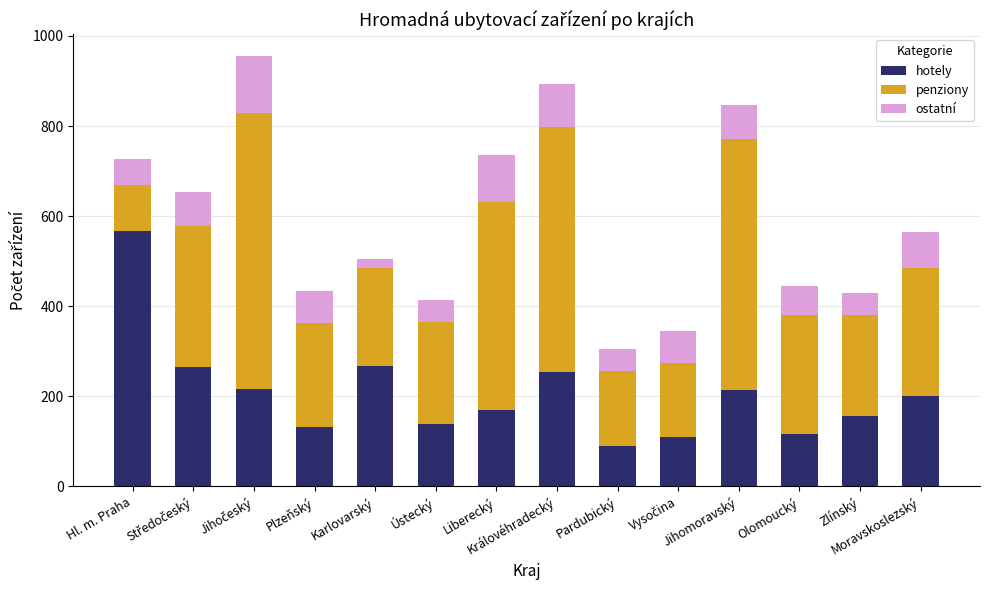

What is the difference between the second highest and minimum values in the hotely series?

178